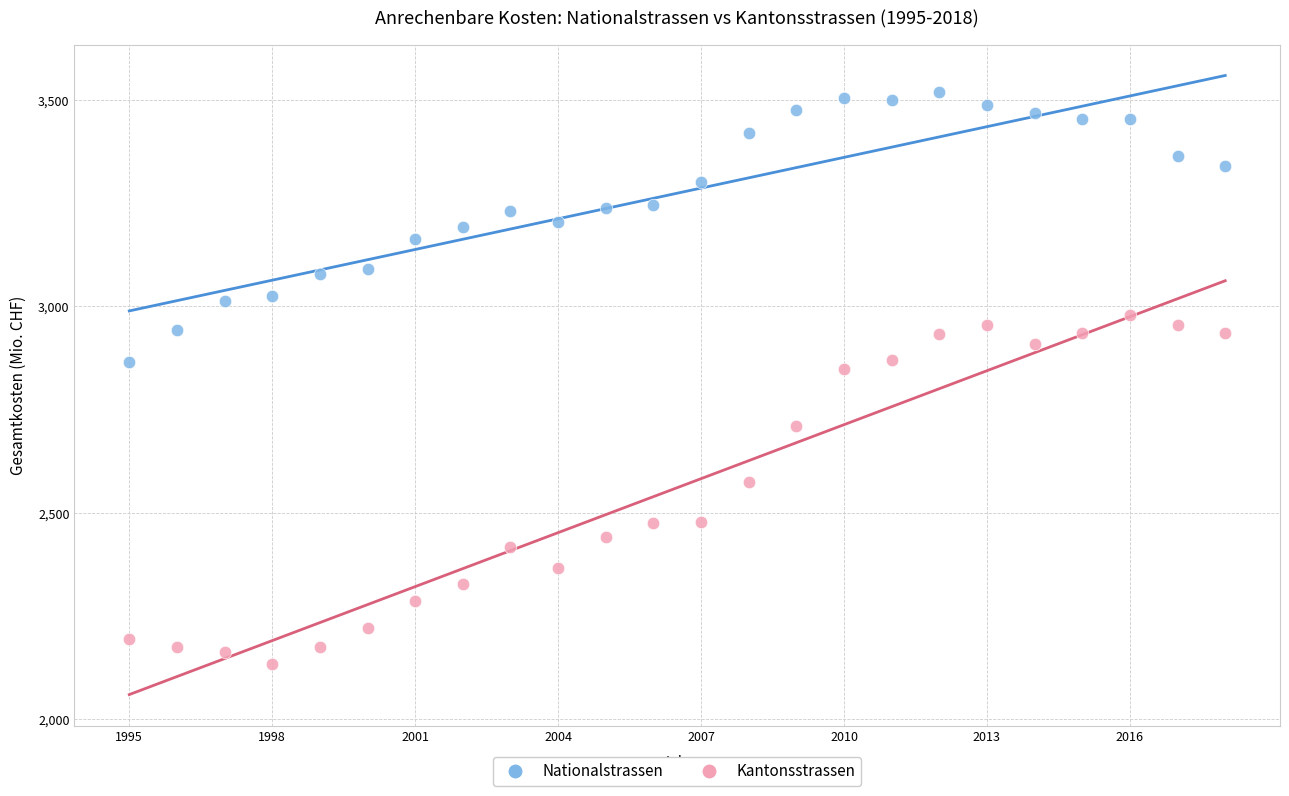

Which series contains the lowest Y value?

Kantonsstrassen